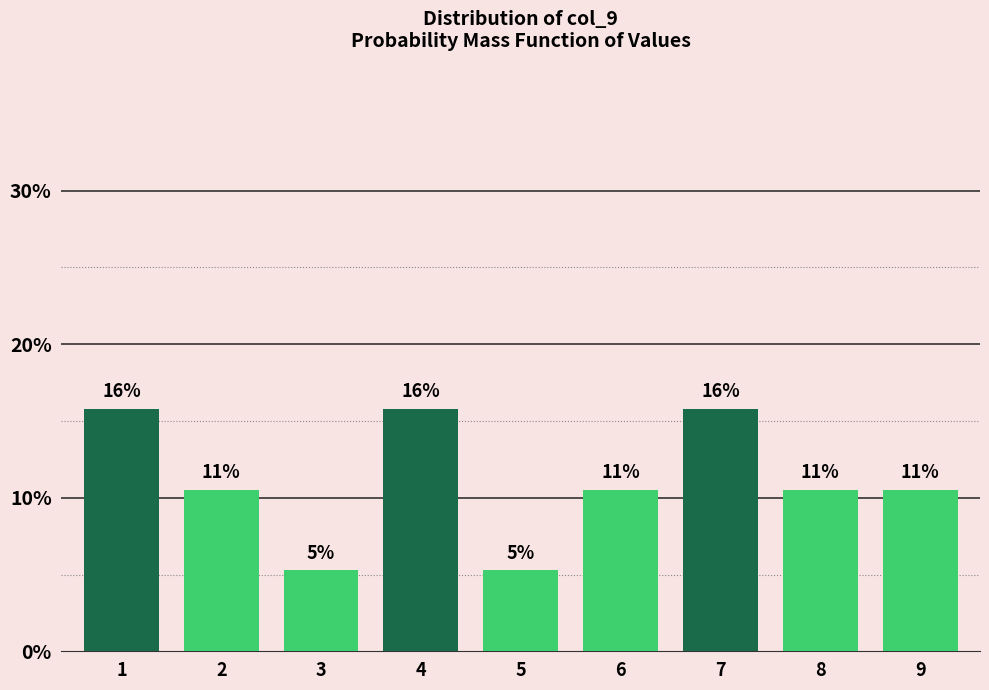

Does the chart contain any negative values?

No